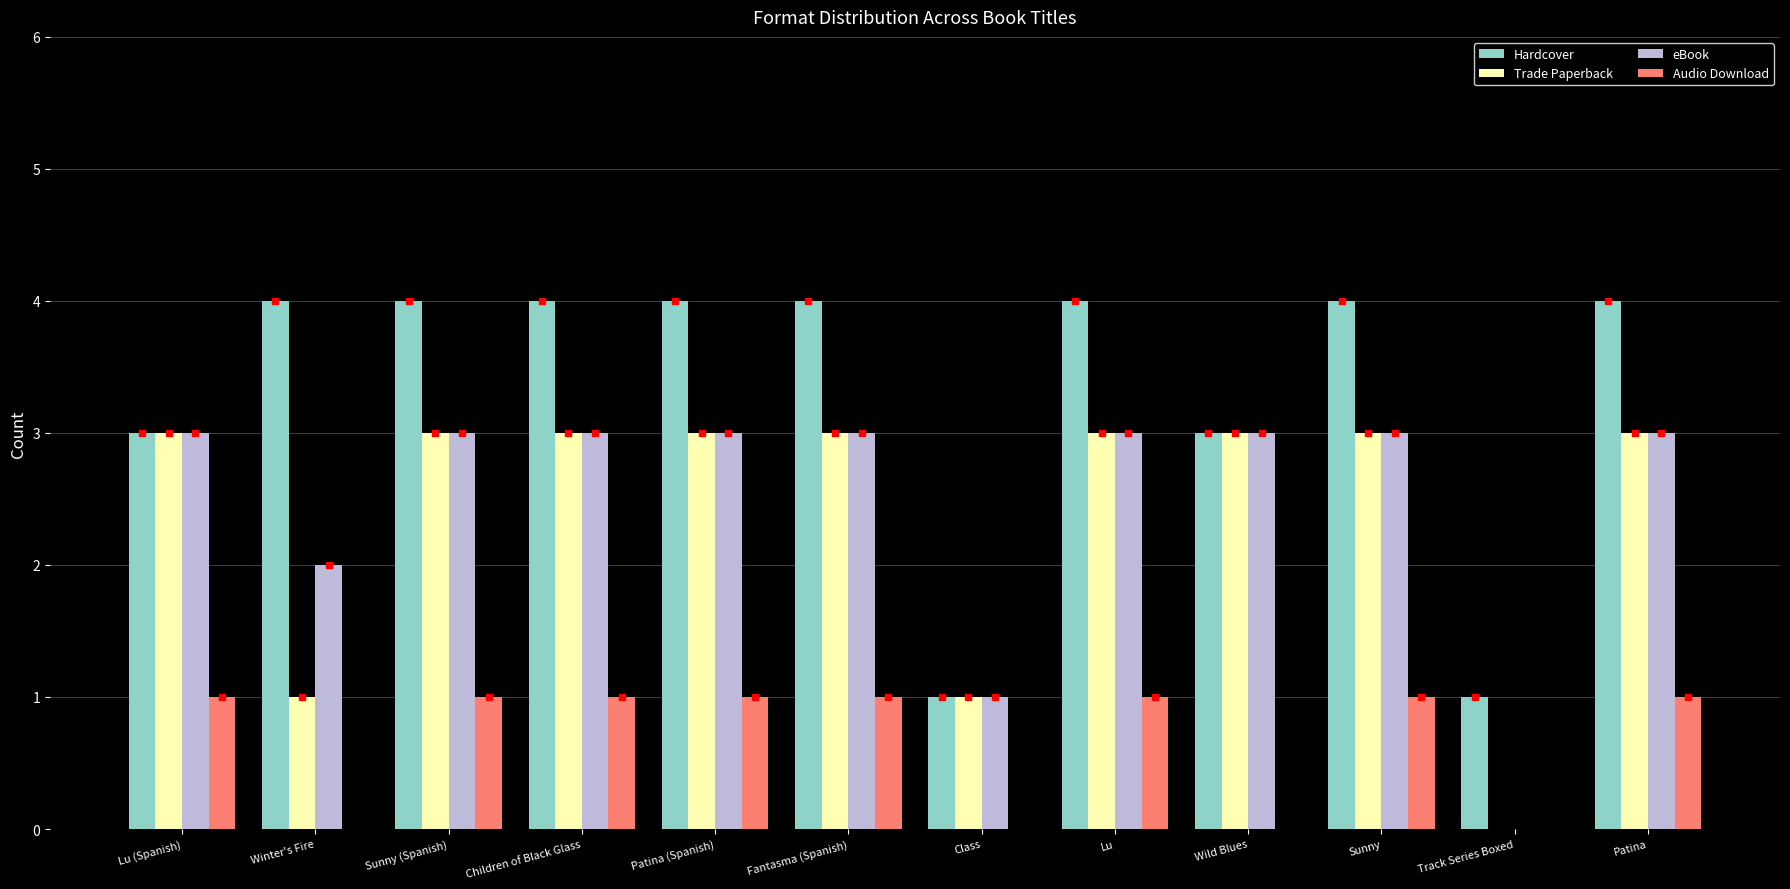

Between Winter's Fire and Track Series Boxed, which series saw the biggest shift?

Hardcover